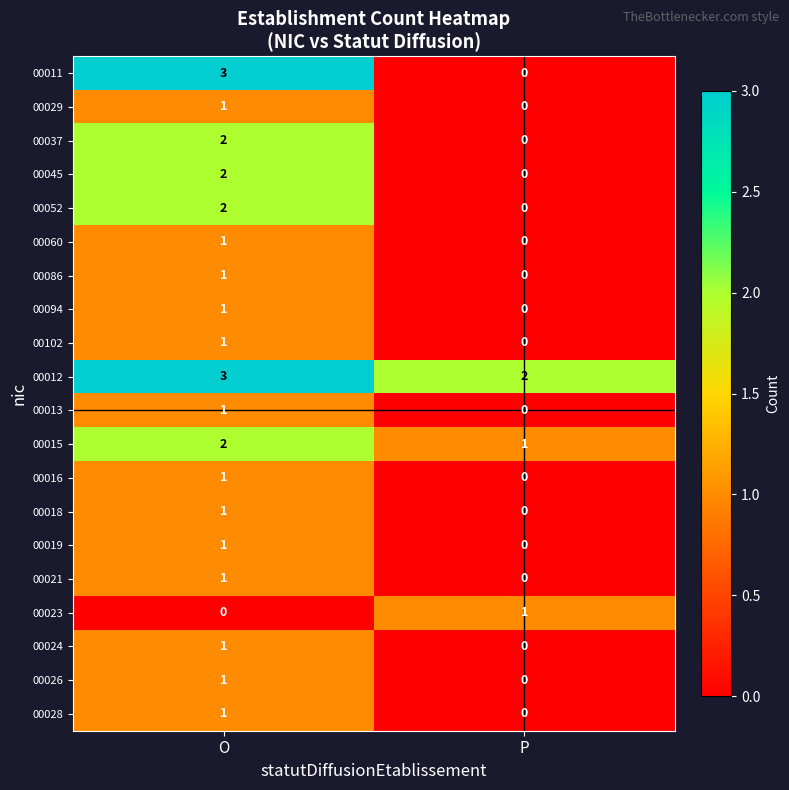

Which category has the highest value in the 00052 series?

O